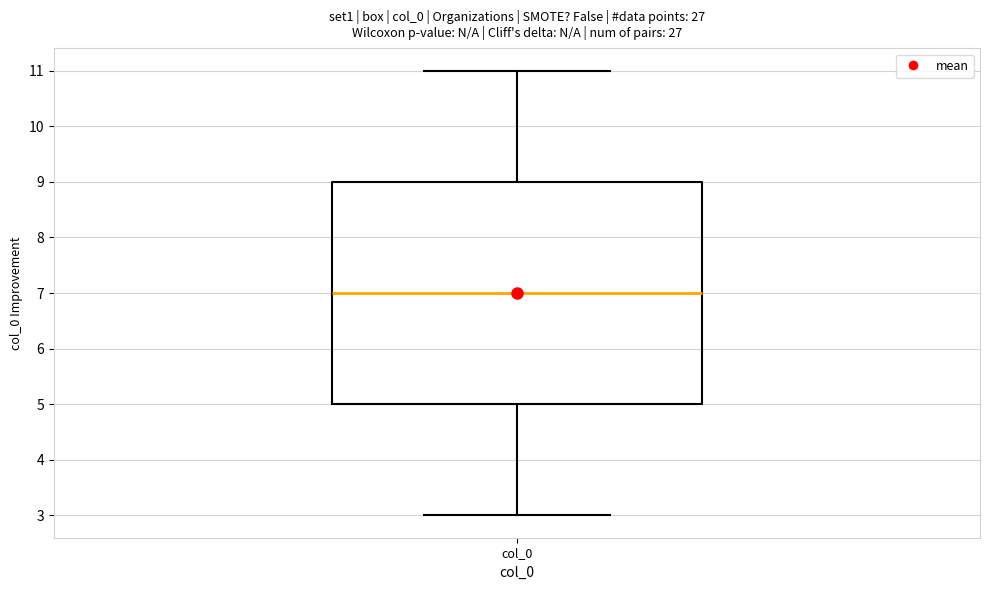

Read this box plot against the y-axis: the position of the median line, the range covered by the box, and the ends of both whiskers. The values are not printed on the chart, so give them approximately, as read against the axis.

median 7, box 5 to 9, whiskers 3 to 11